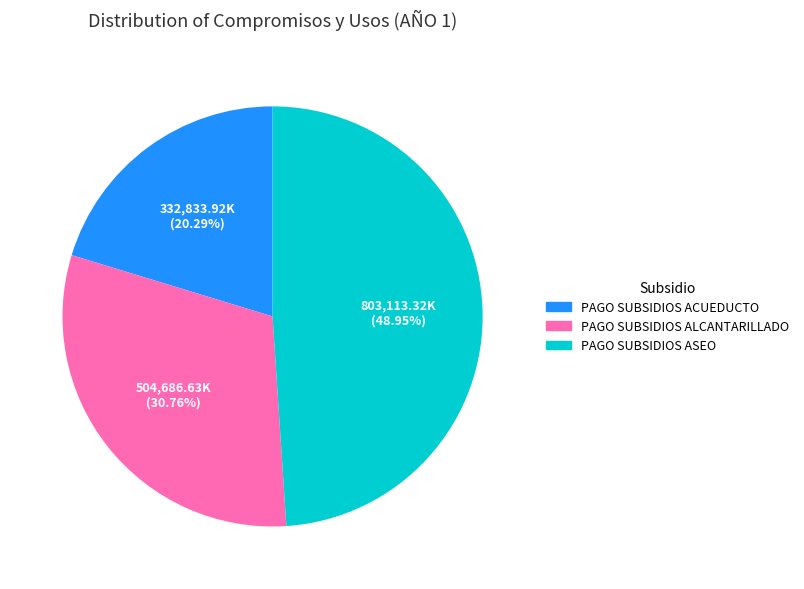

Does any single category account for the majority?

No